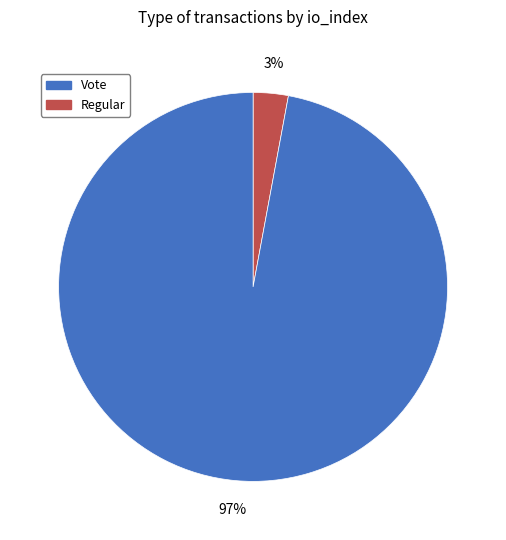

Is there any slice that represents more than half of the pie?

Yes